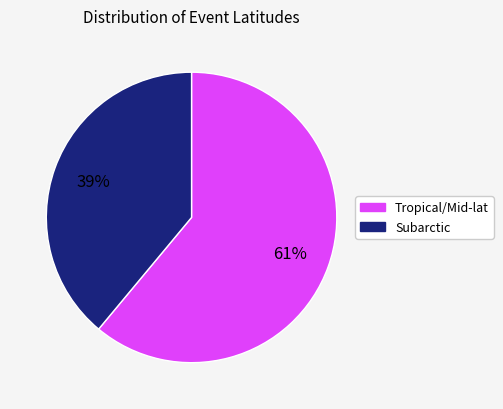

To the nearest percent, what is the difference between the largest and smallest slice percentages?

22%